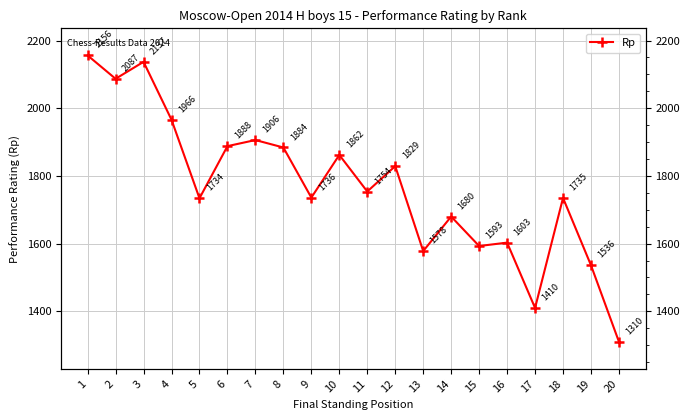

How many values are below 1754?

10